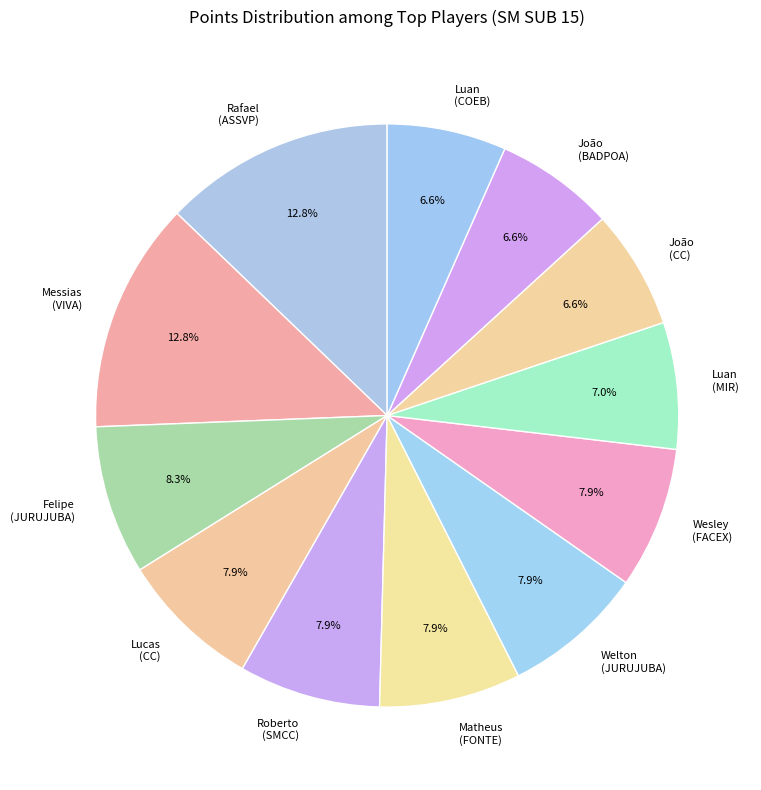

Combined, what portion of the pie is Luan (MIR) and João (CC)?

13.6%